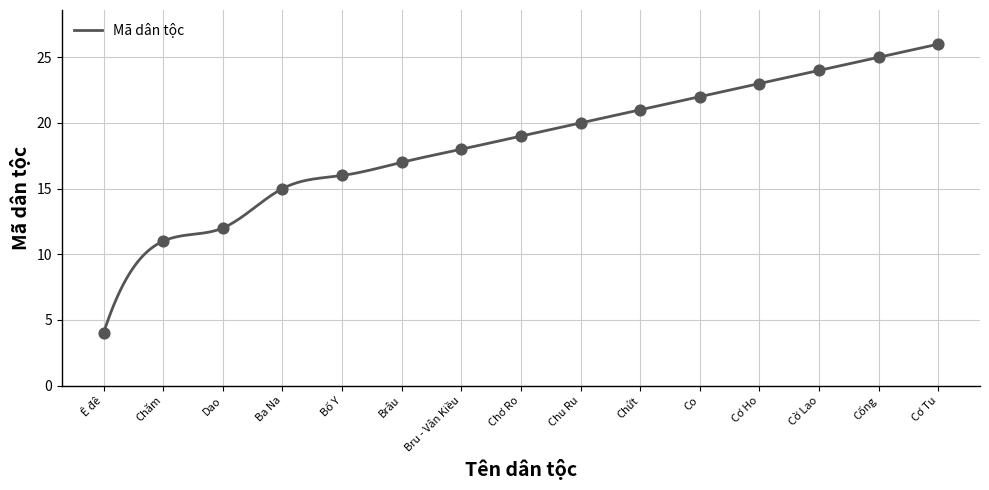

What is the change in value from Chơ Ro to Cơ Ho?

+4